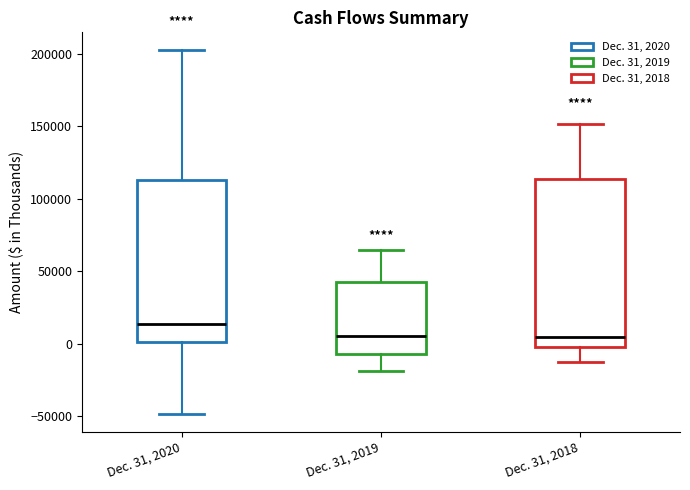

Where does the median line of the box for Dec. 31, 2020 sit on the y-axis? The values are not printed on the chart, so give them approximately, as read against the axis.

15000